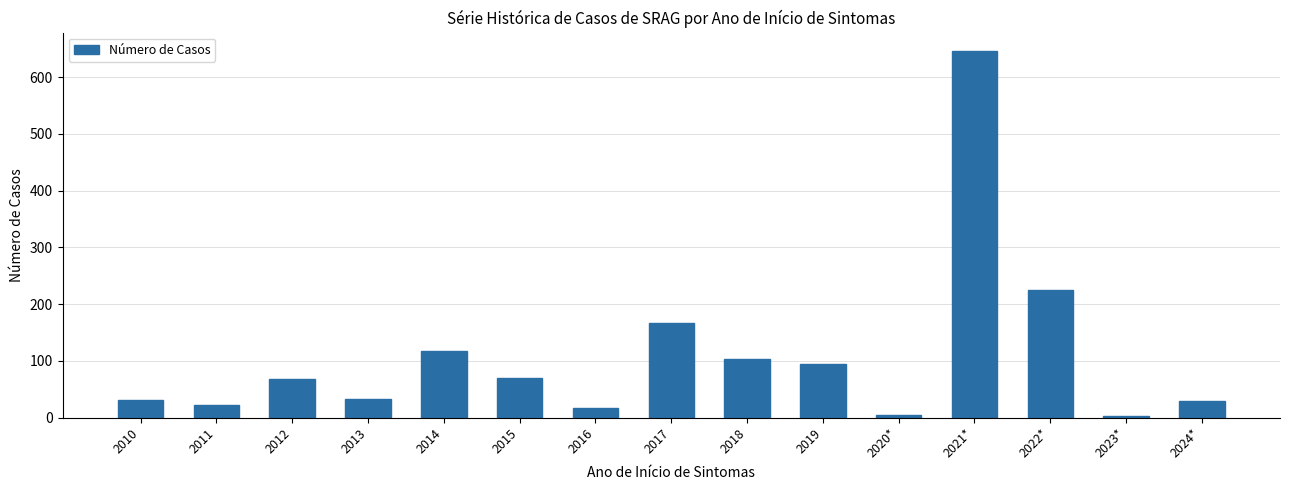

At which category does the chart reach its peak across all series?

2021*